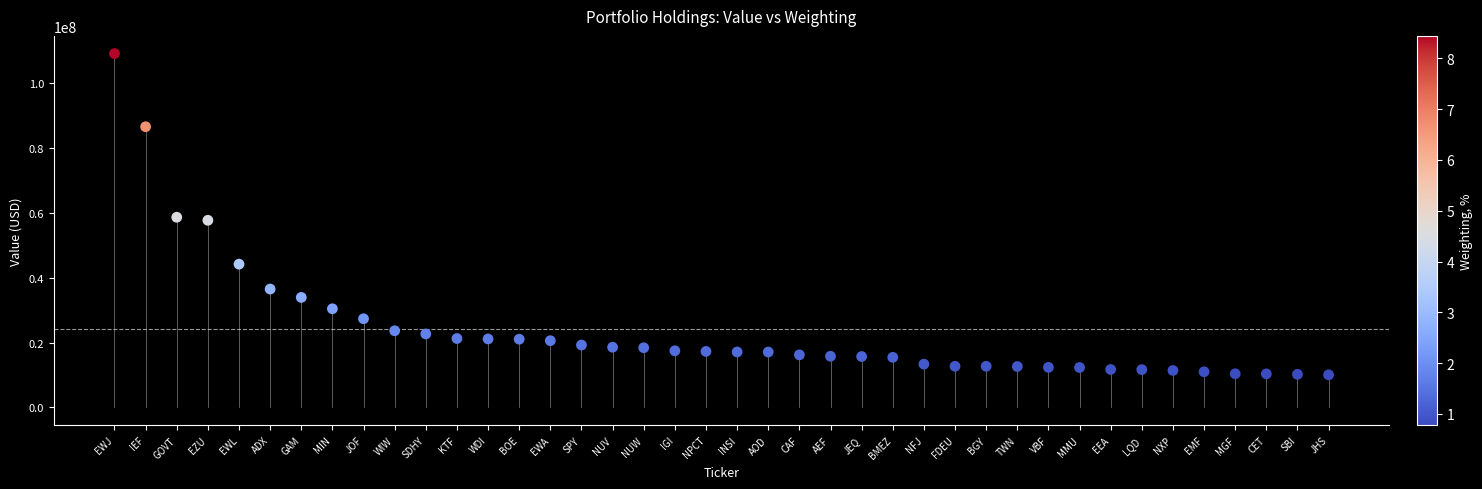

What is the range of Y values (max minus min)?

99048000